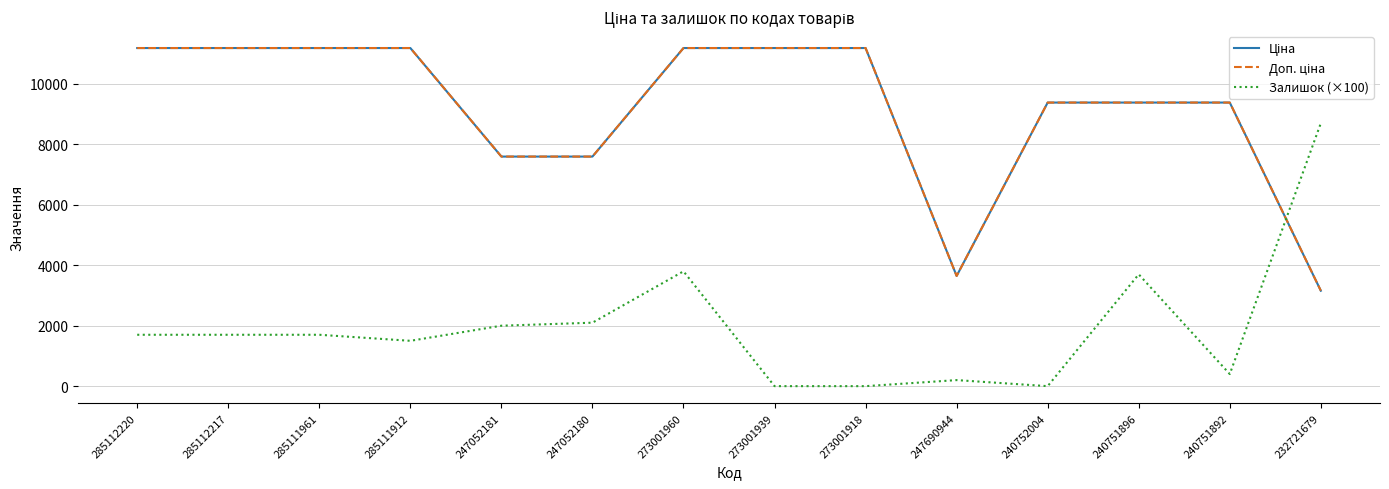

What is the difference between the highest and lowest values at 285111912?

9688.2